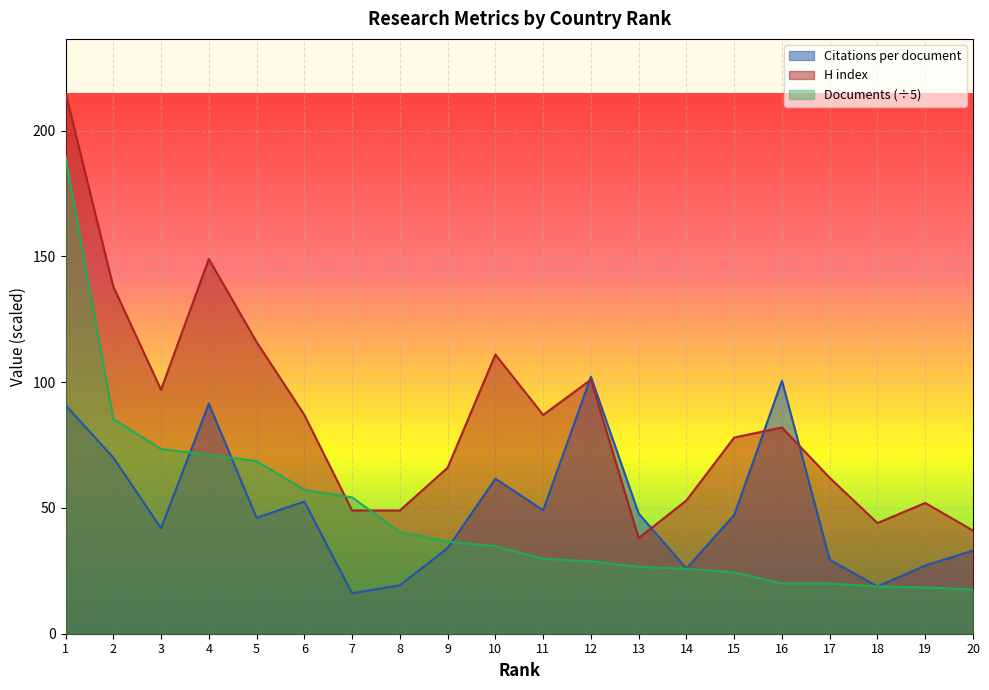

Rank the series by their maximum value, from highest to lowest.

H index, Documents (÷5), Citations per document